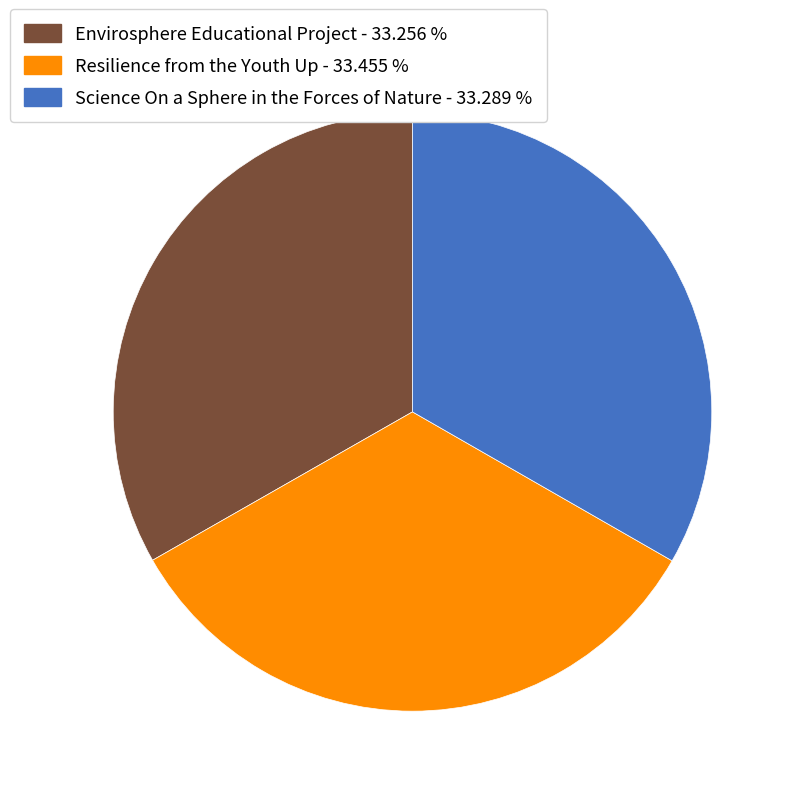

How many segments does this pie chart have?

3